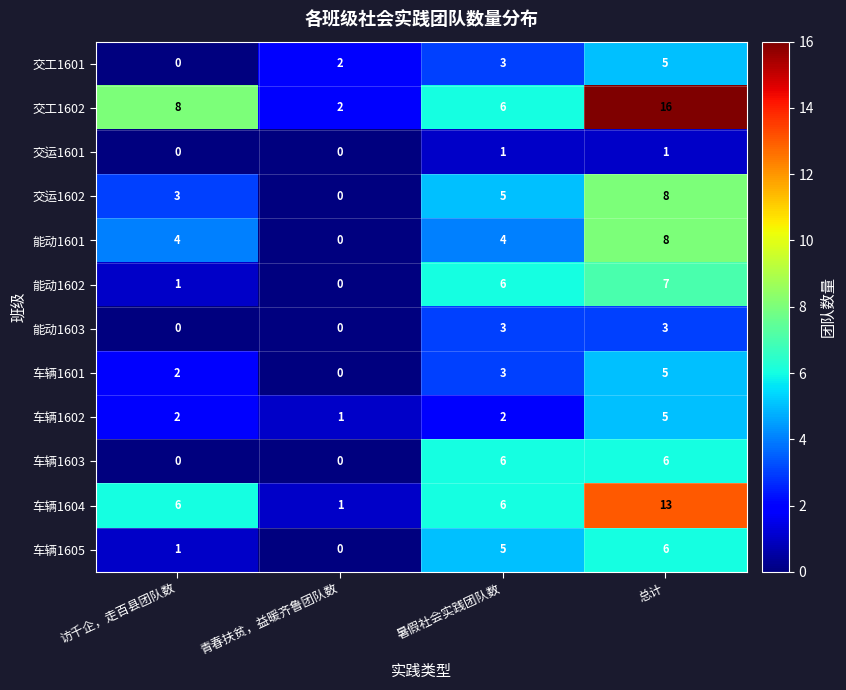

Which series has the largest range (max minus min)?

交工1602